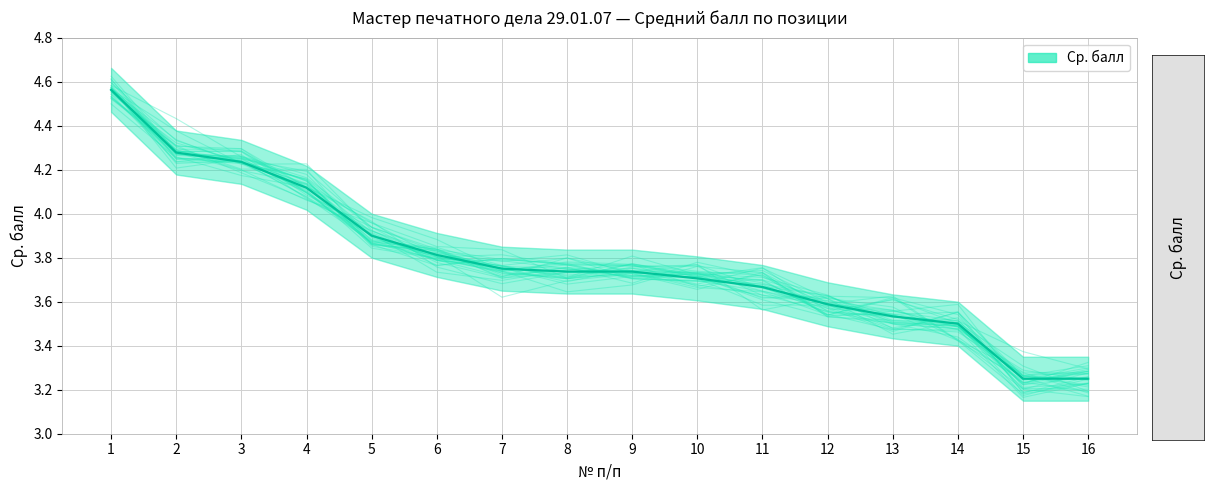

Approximately how many times larger is the value at 5 compared to 2?

0.9